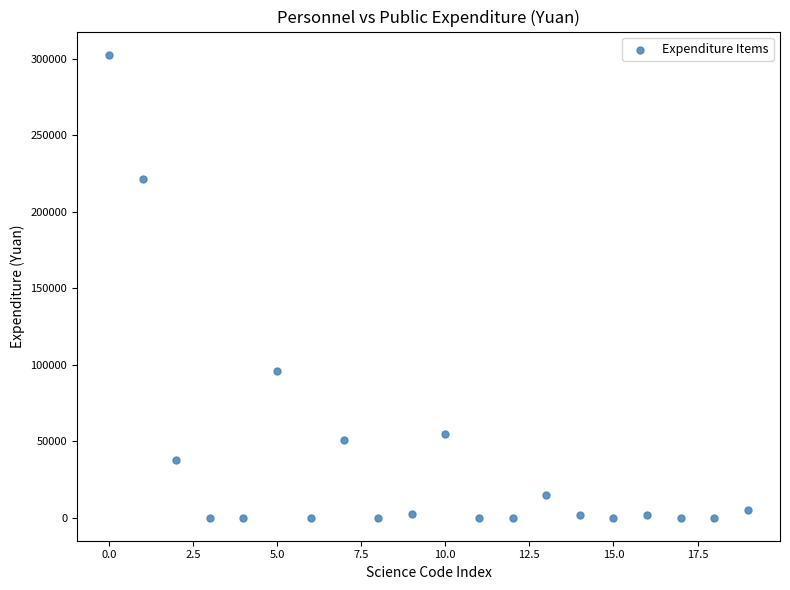

What is the range of Y values (max minus min)?

302784.0